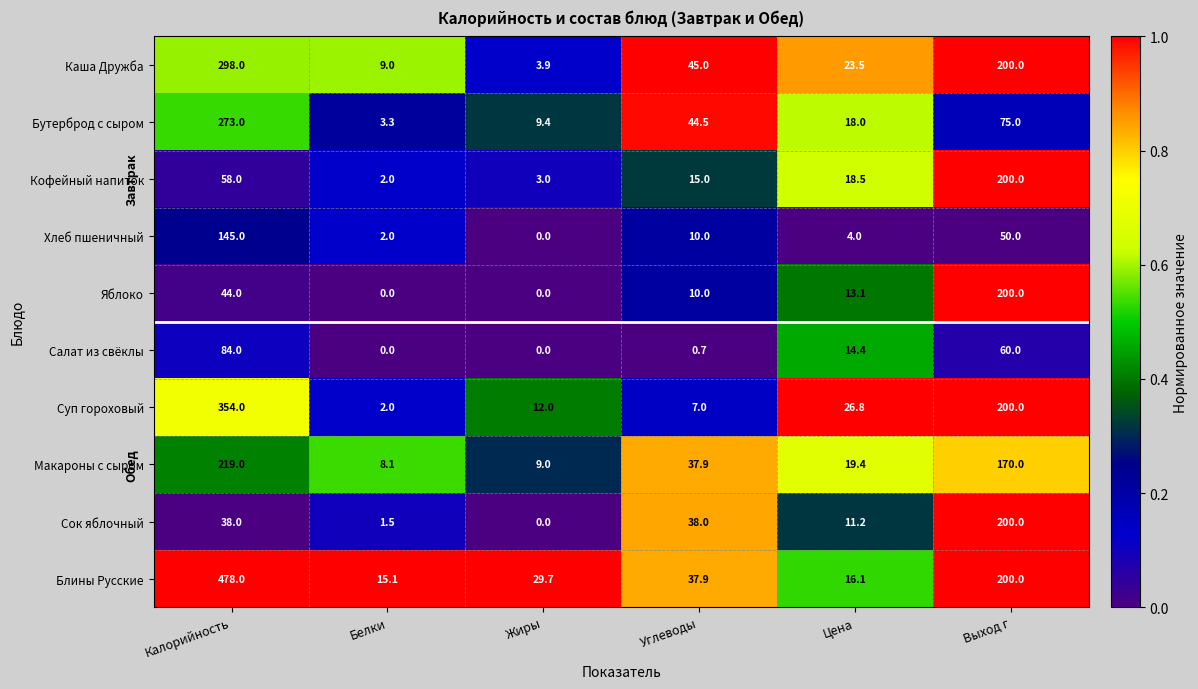

What is the maximum value shown in the chart?

478.0